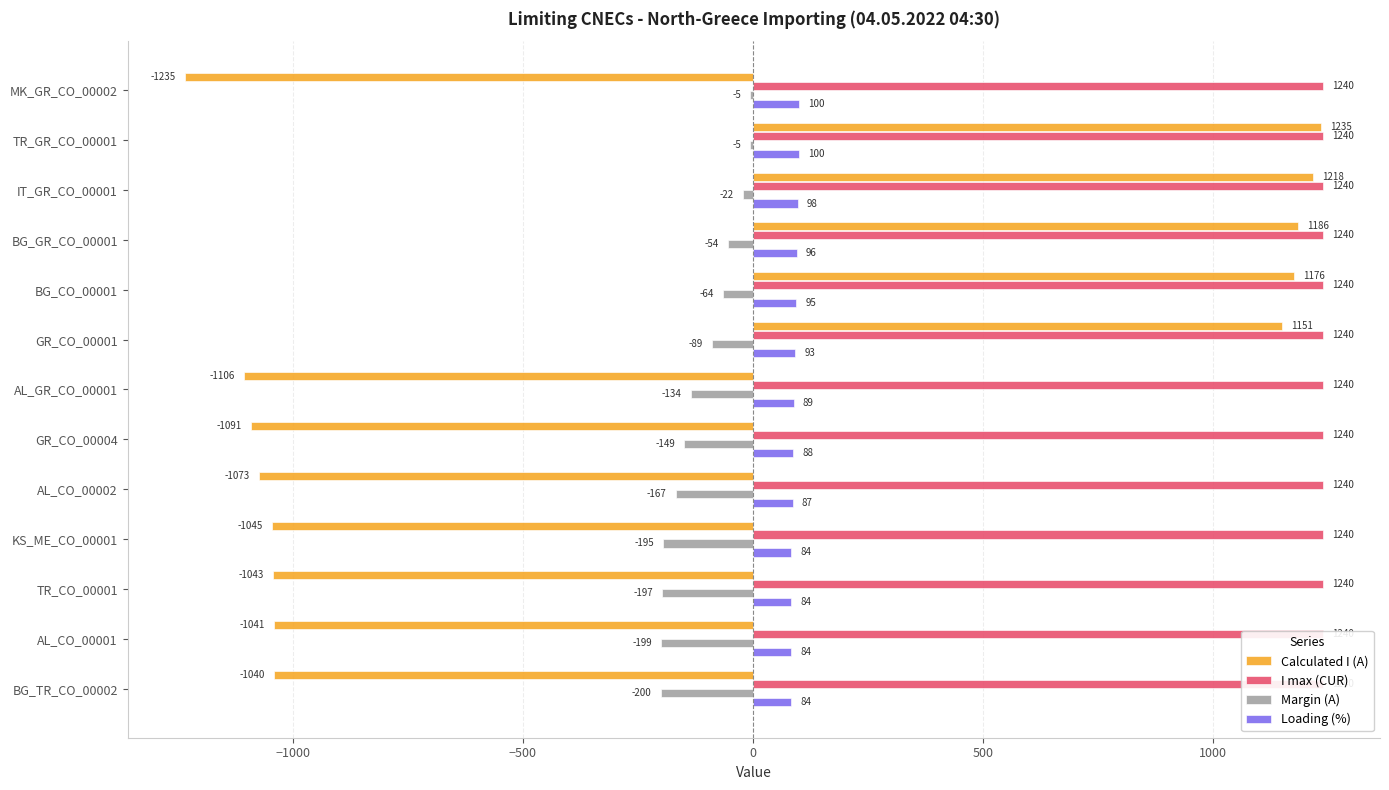

List the series in order of their overall mean, highest first.

Loading (%), I max (CUR), Margin (A), Calculated I (A)